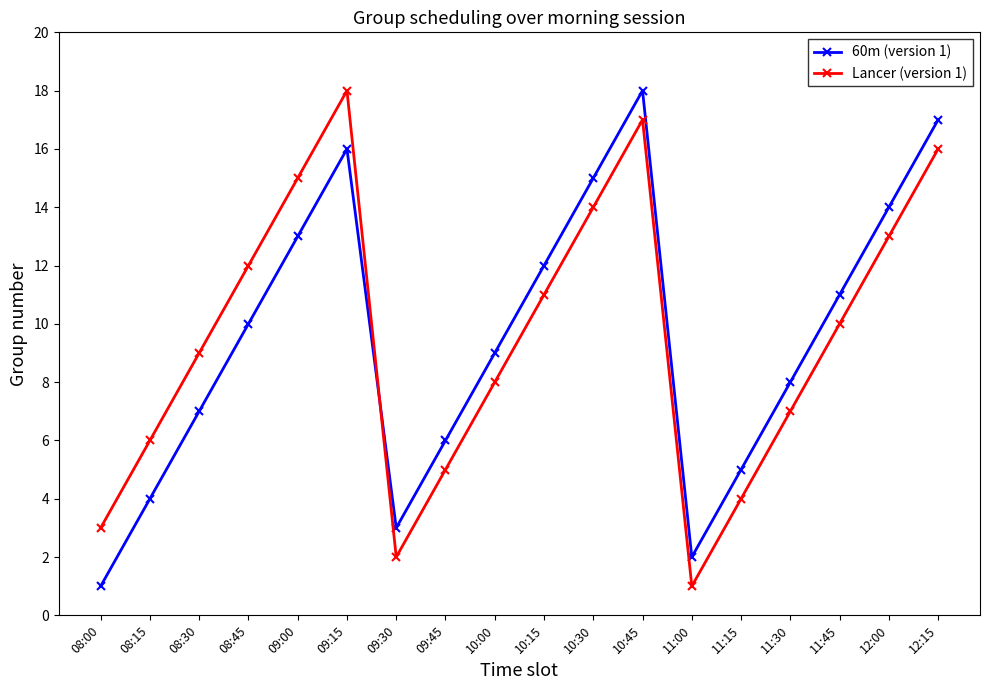

How many times do Lancer (version 1) and 60m (version 1) cross each other?

1